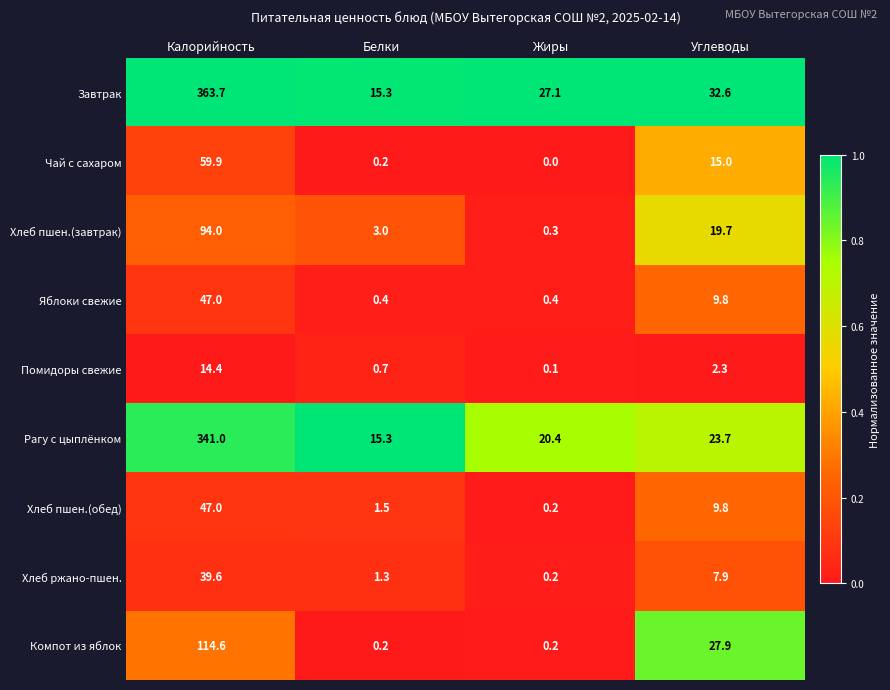

At which category does the chart reach its peak across all series?

Калорийность